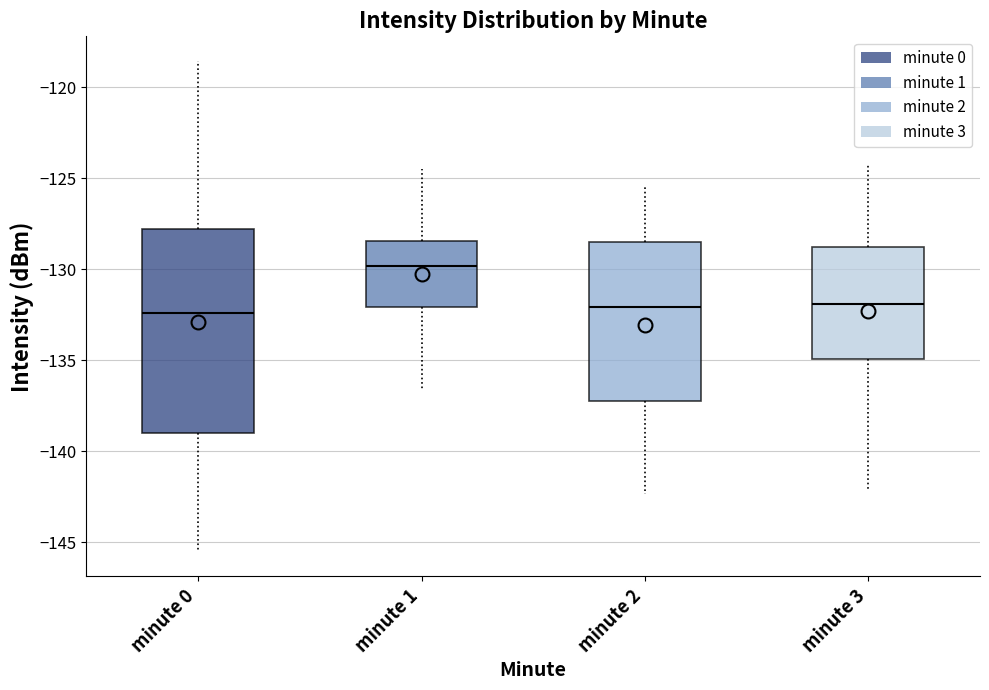

Which box is the tallest, from its lower edge to its upper edge?

minute 0